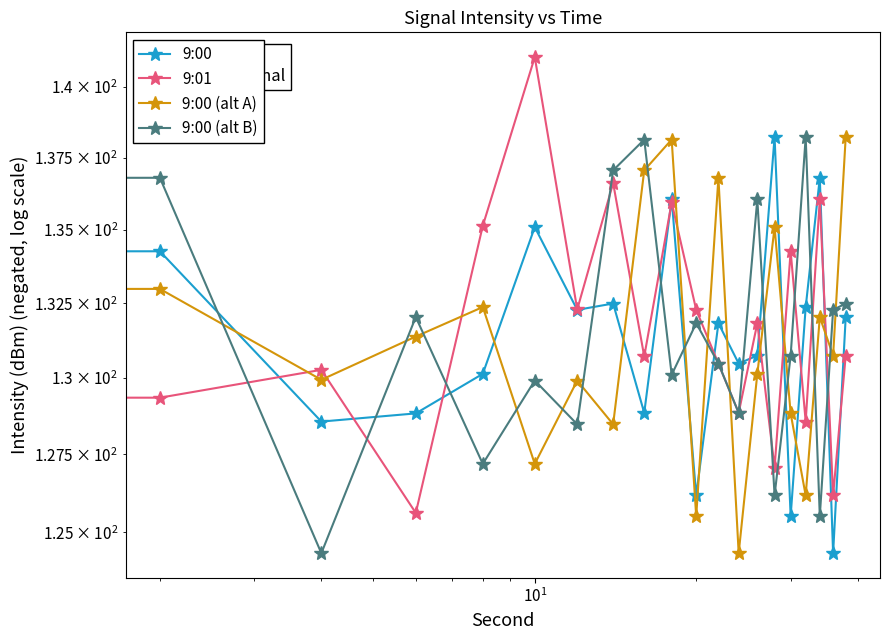

Is it true that 9:00 (alt B) equals 60.1 at 17?

False